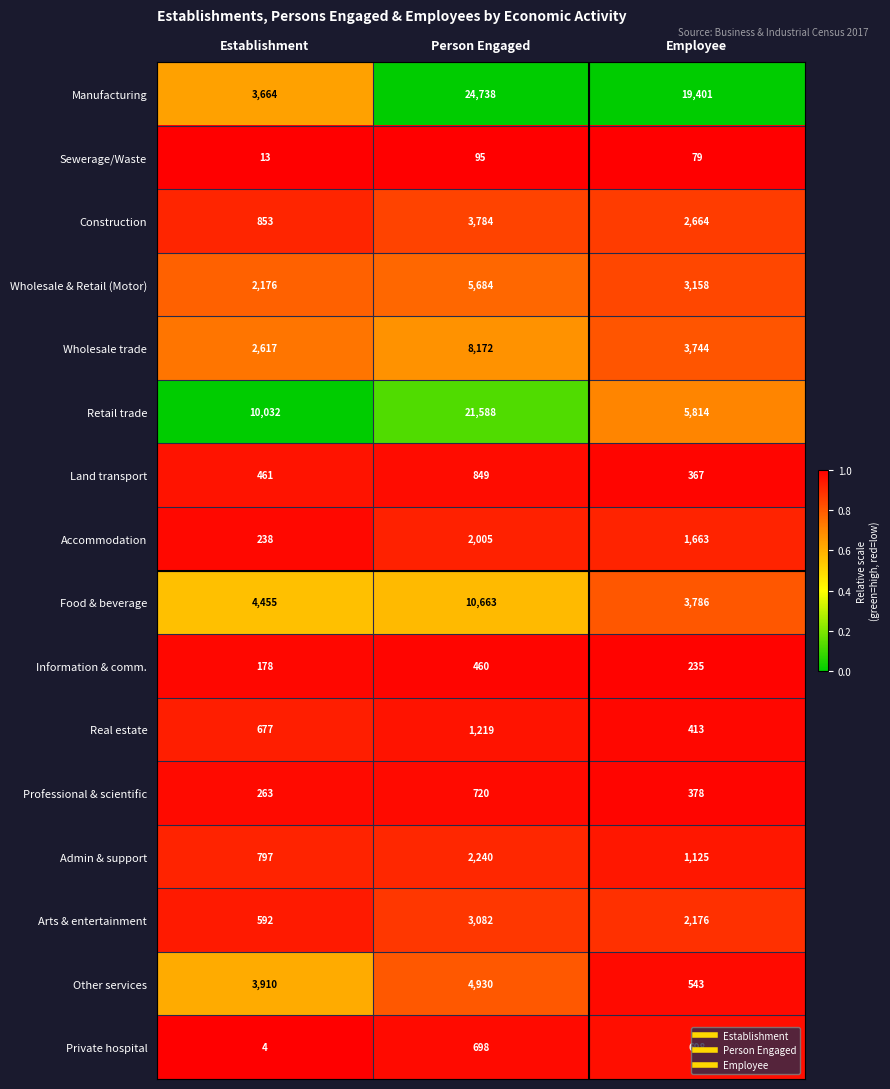

Which series has the largest range (max minus min)?

Manufacturing